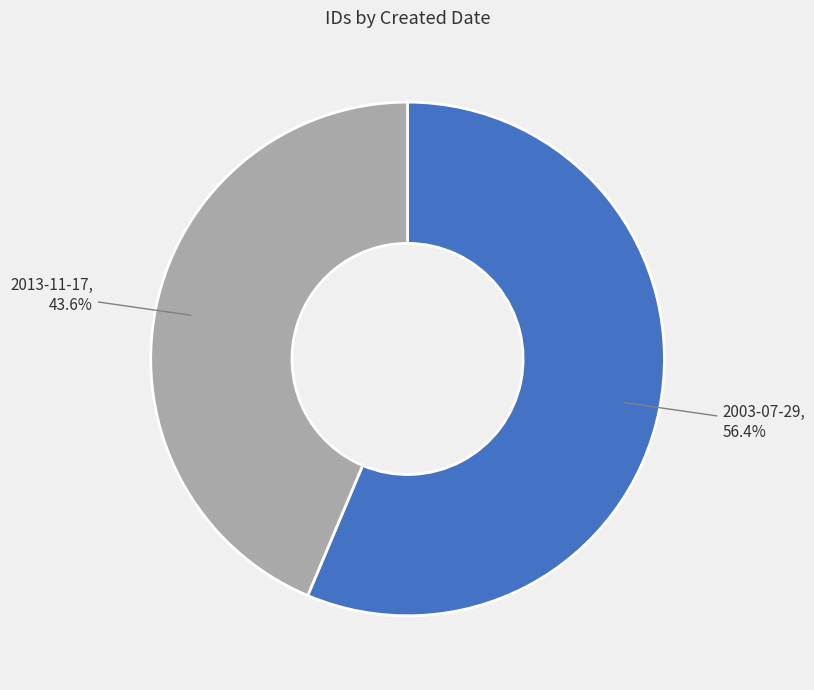

What percentage is the 2013-11-17 slice, to the nearest percent?

44%